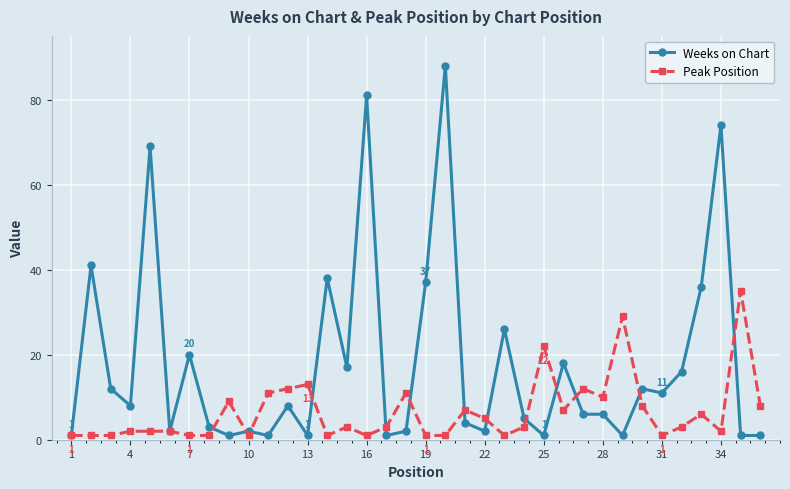

What is the maximum value for Weeks on Chart?

88